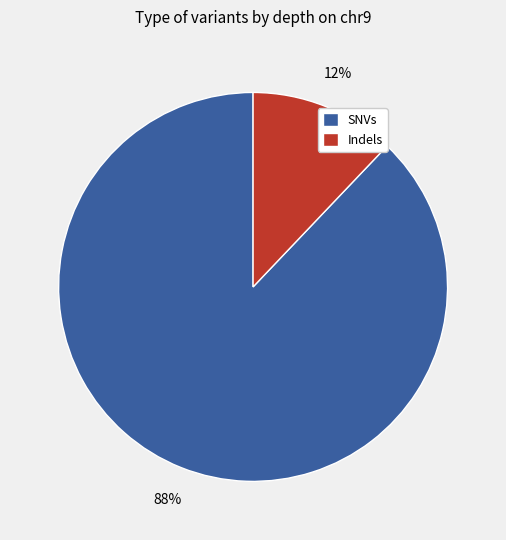

The Indels slice represents 6% of the pie. True or false?

False